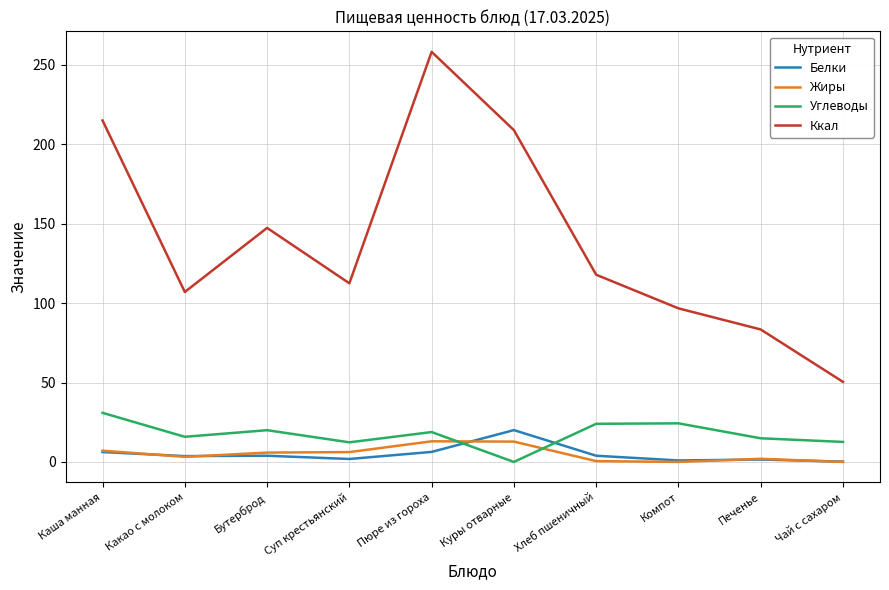

At which category is the sum across all series the highest?

Пюре из гороха